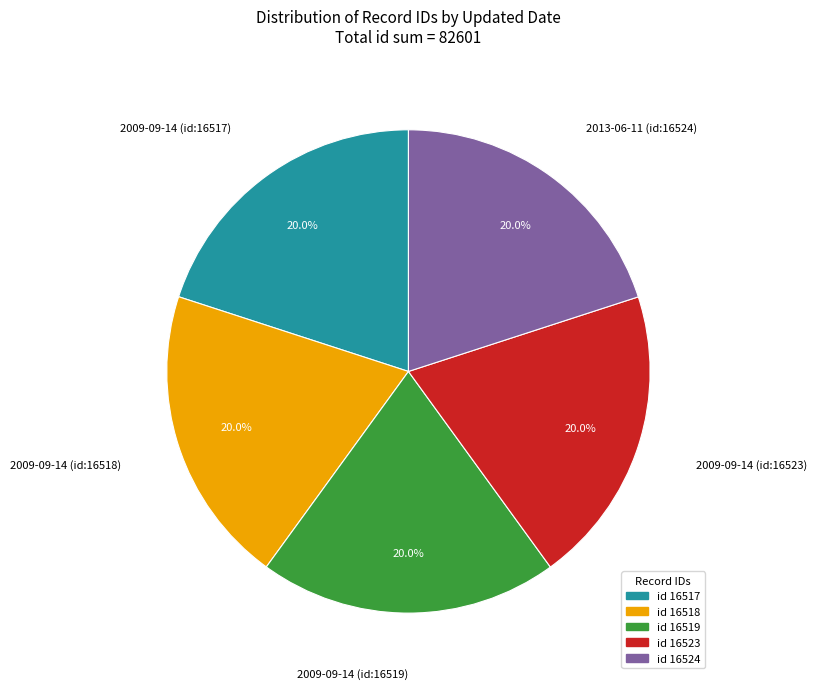

Does any single category account for the majority?

No